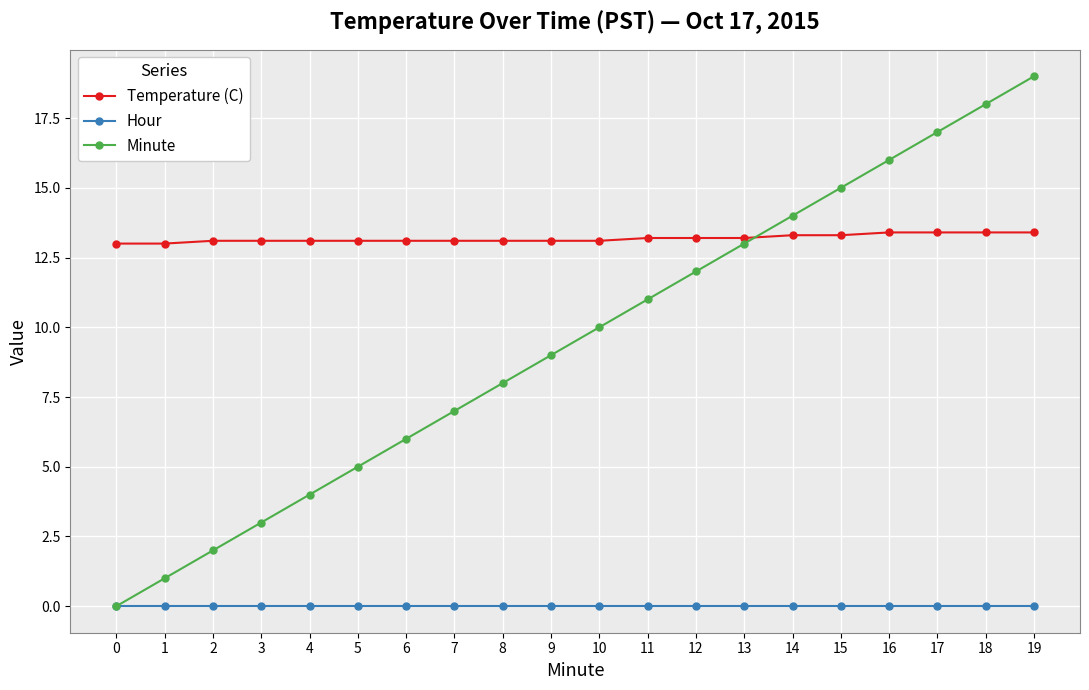

True or false: Hour and Temperature (C) intersect in this chart.

False